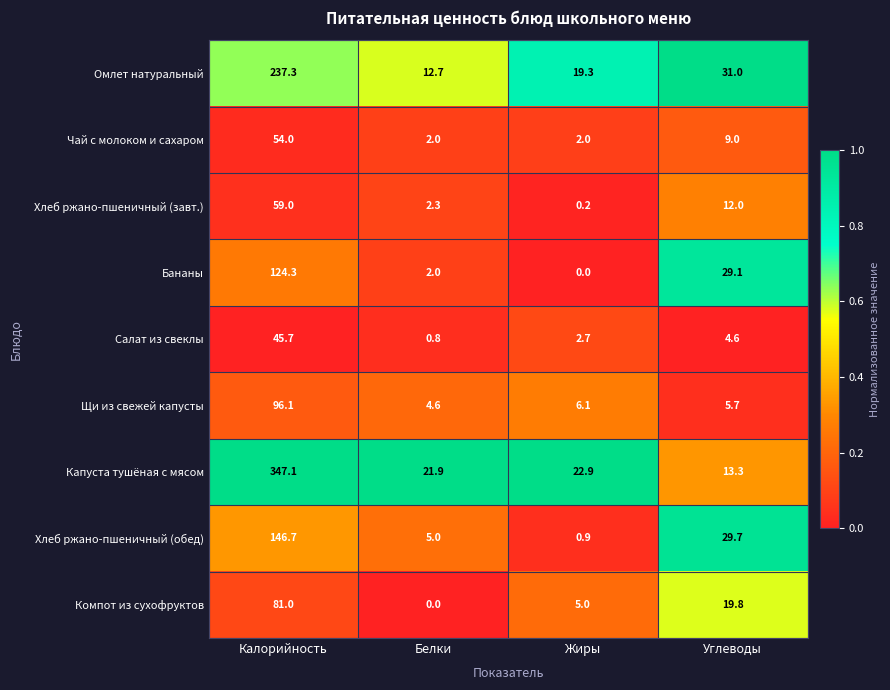

At Калорийность, list the series in order from largest to smallest.

Капуста тушёная с мясом, Омлет натуральный, Хлеб ржано-пшеничный (обед), Бананы, Щи из свежей капусты, Компот из сухофруктов, Хлеб ржано-пшеничный (завт.), Чай с молоком и сахаром, Салат из свеклы